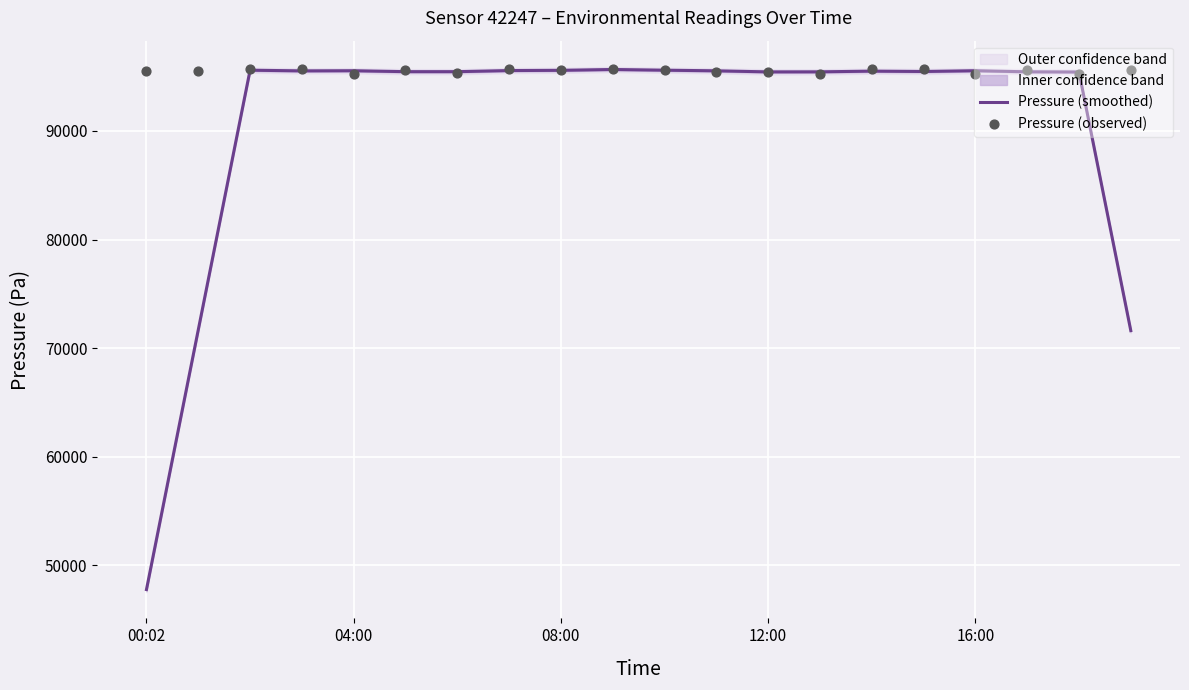

What are all the series names shown in the legend?

Pressure (smoothed), Pressure (observed)